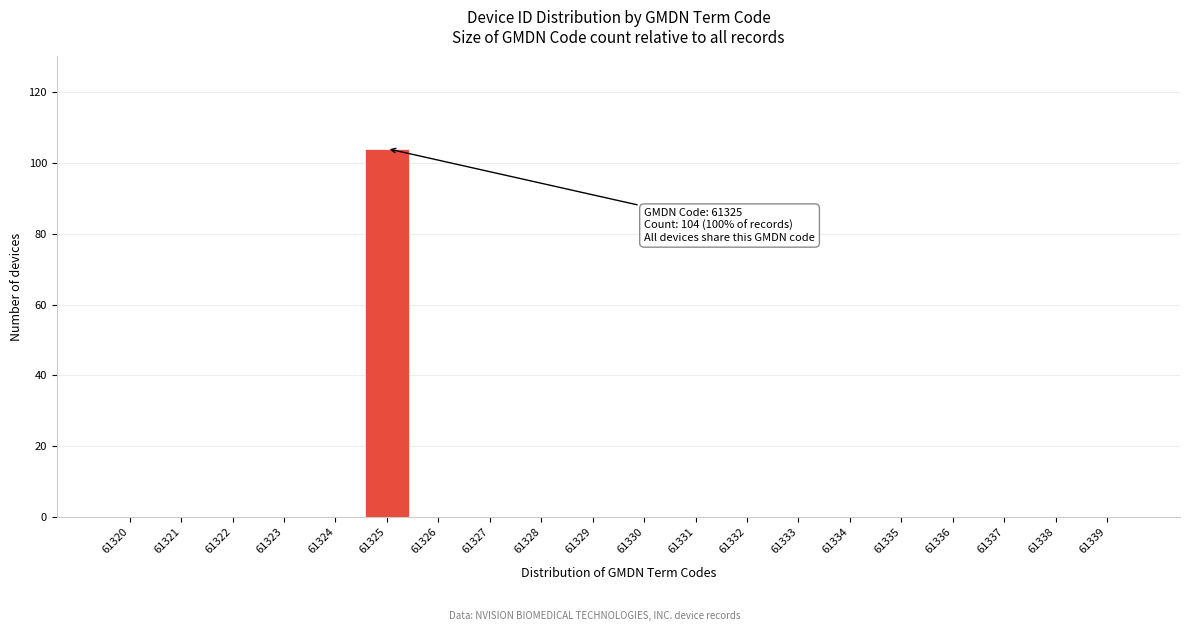

Reading left to right, extract all data points from this chart.

61320=0	61321=0	61322=0	61323=0	61324=0	61325=104	61326=0	61327=0	61328=0	61329=0	61330=0	61331=0	61332=0	61333=0	61334=0	61335=0	61336=0	61337=0	61338=0	61339=0